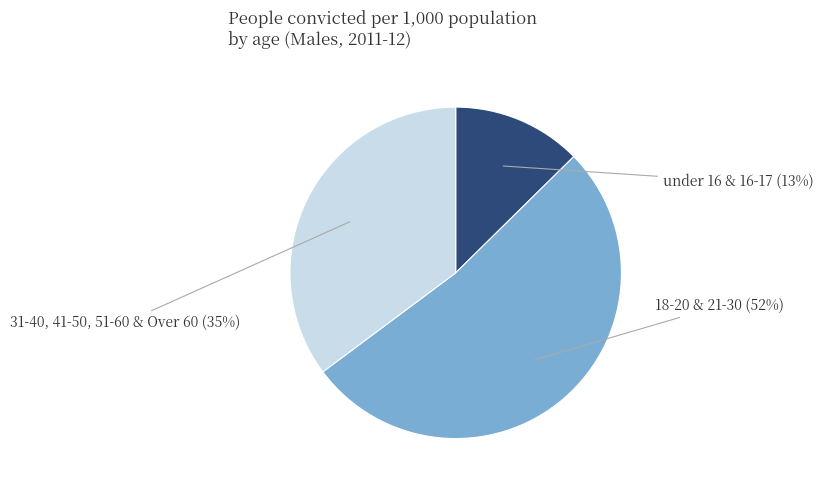

How many segments does this pie chart have?

3